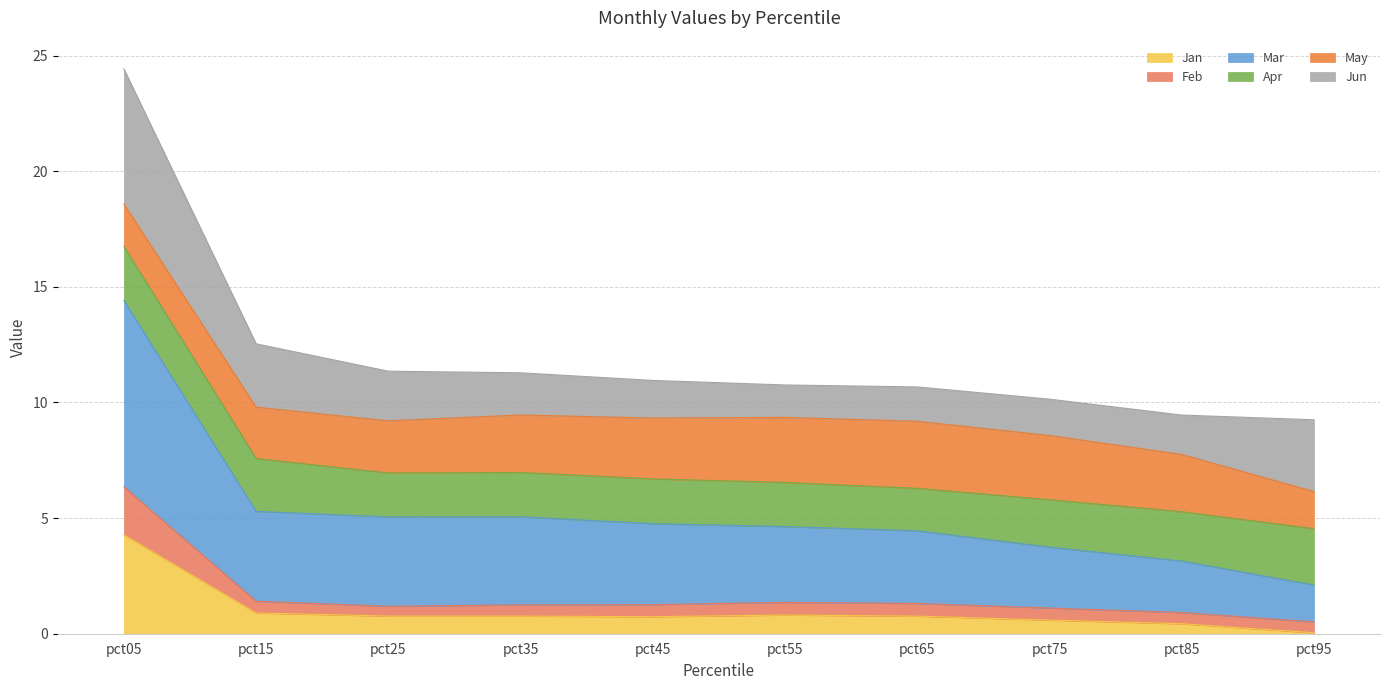

The Jan series shows 1.9 at pct05. True or false?

False